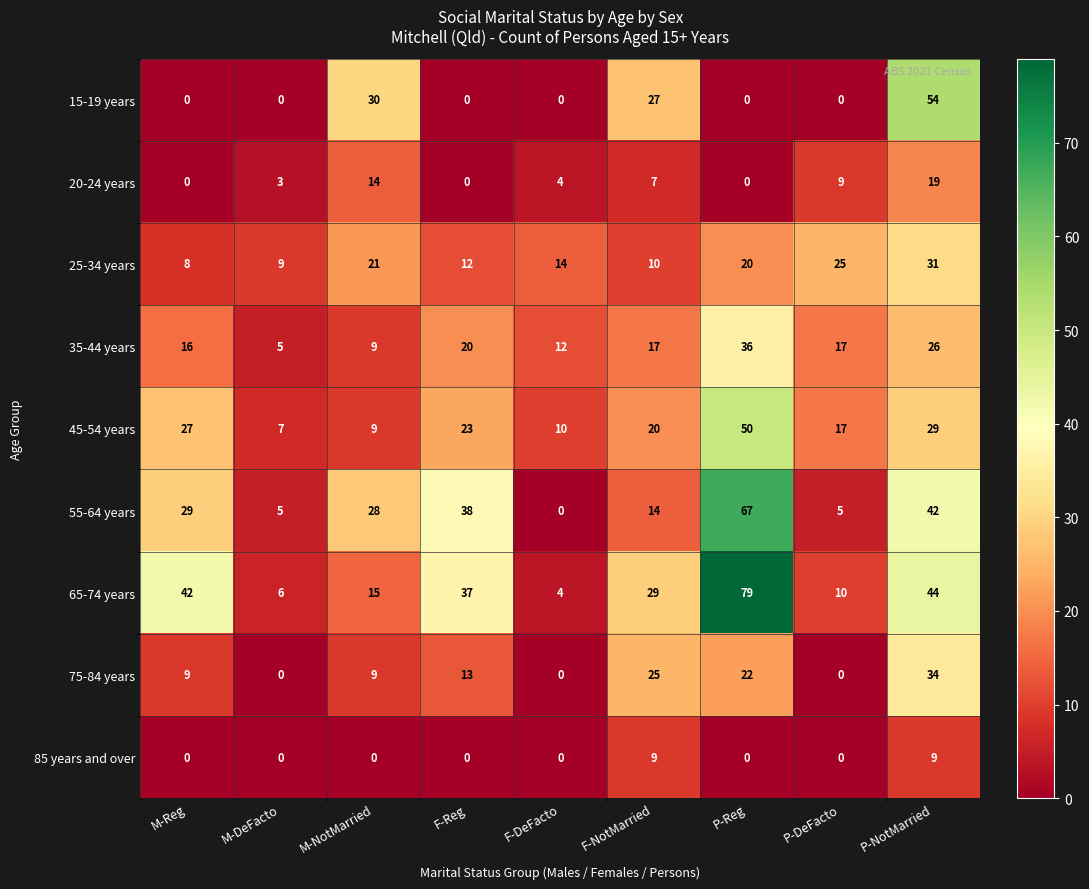

Which series has the largest total across all categories?

65-74 years